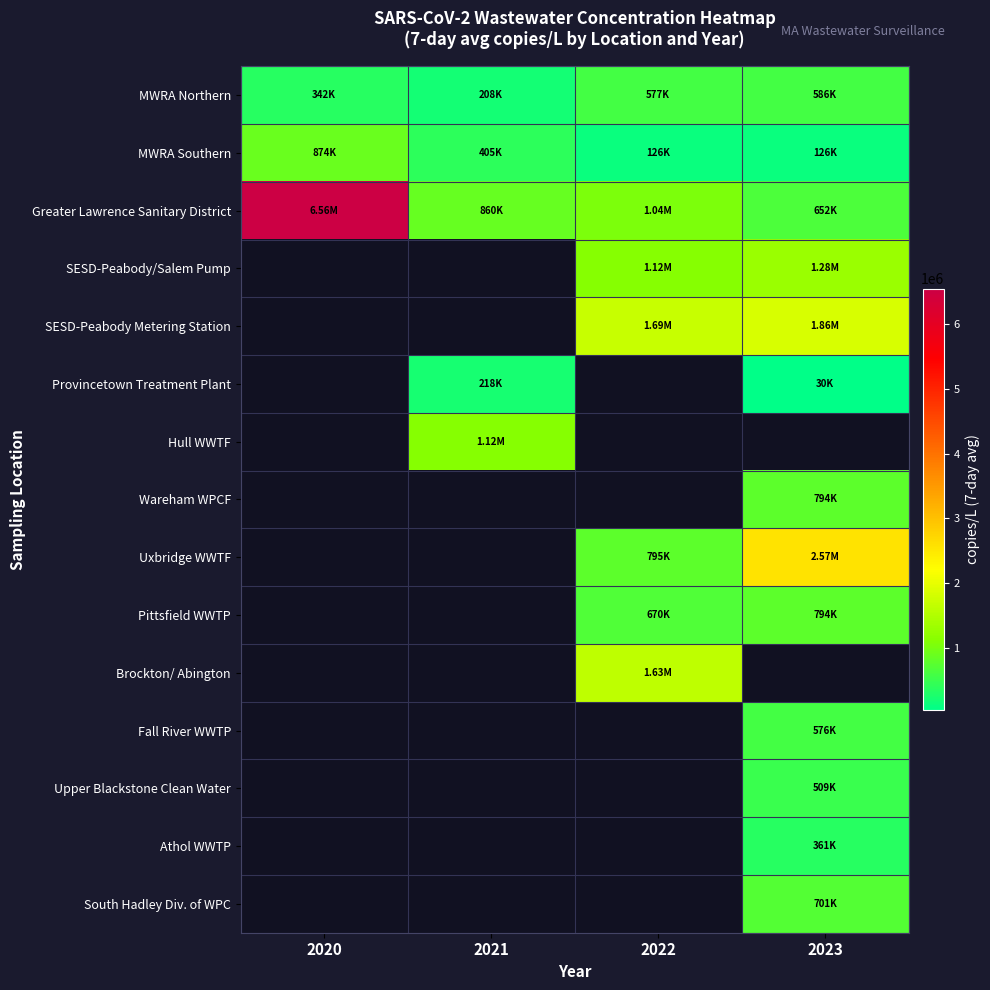

True or false: MWRA Northern has a value of 1023778.2 at 2023.

False